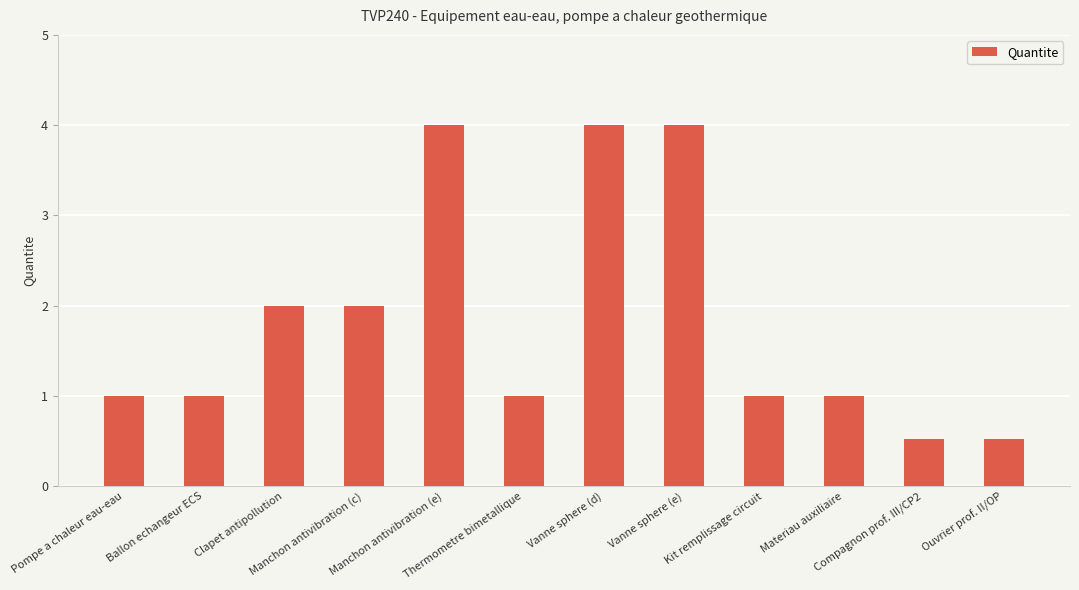

What position from the right is Pompe a chaleur eau-eau?

12